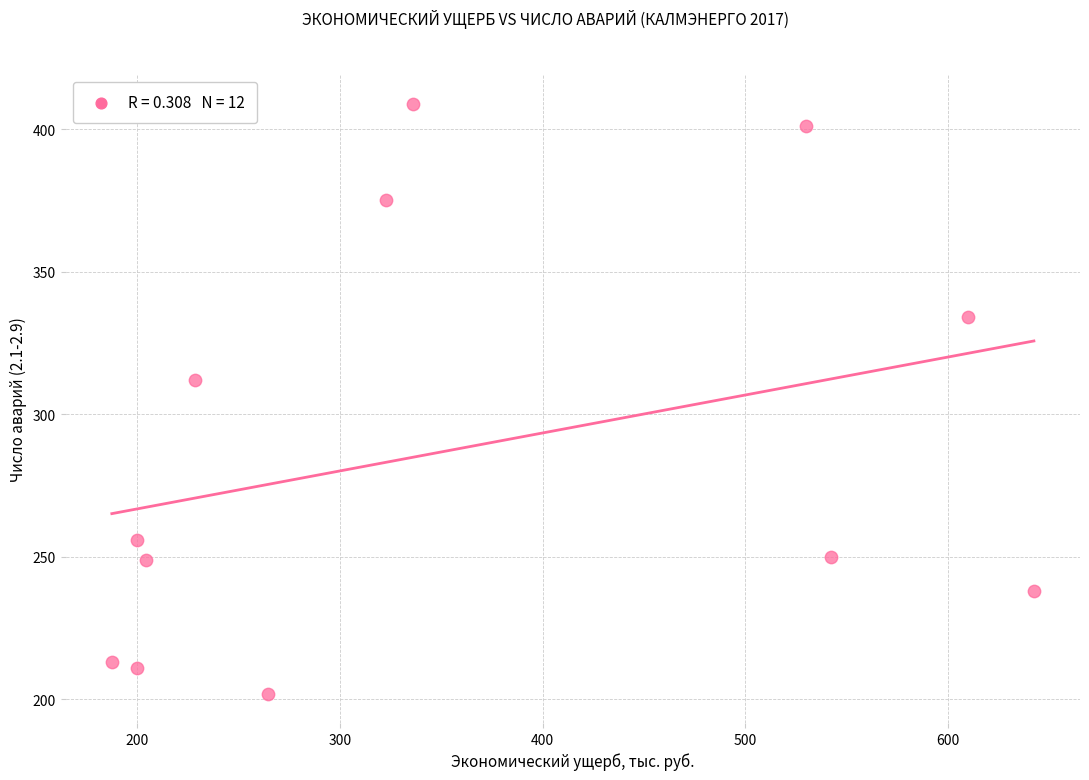

What Y value in the scatter plot is closest to 305?

312